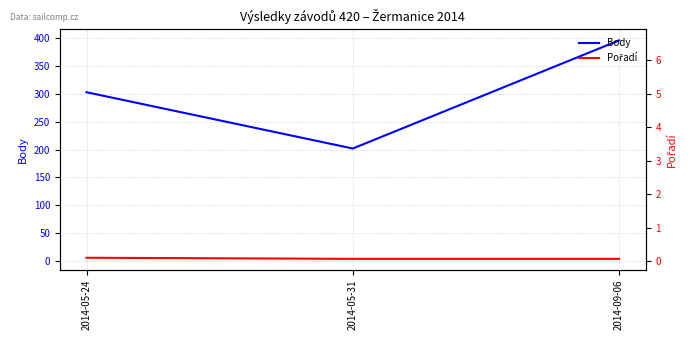

Where is Pořadí nearest to the value 5?

2014-05-24